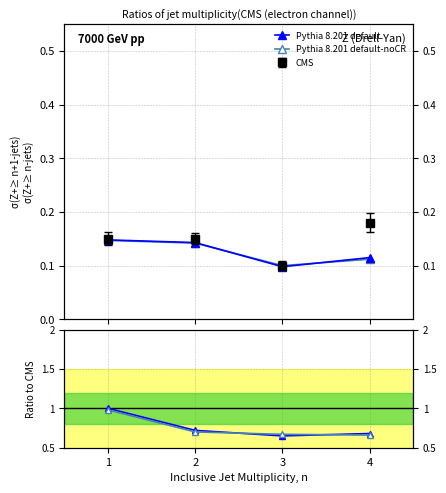

Which series ends up on top after the final intersection of Pythia 8.201 default and Pythia 8.201 default-noCR?

Pythia 8.201 default